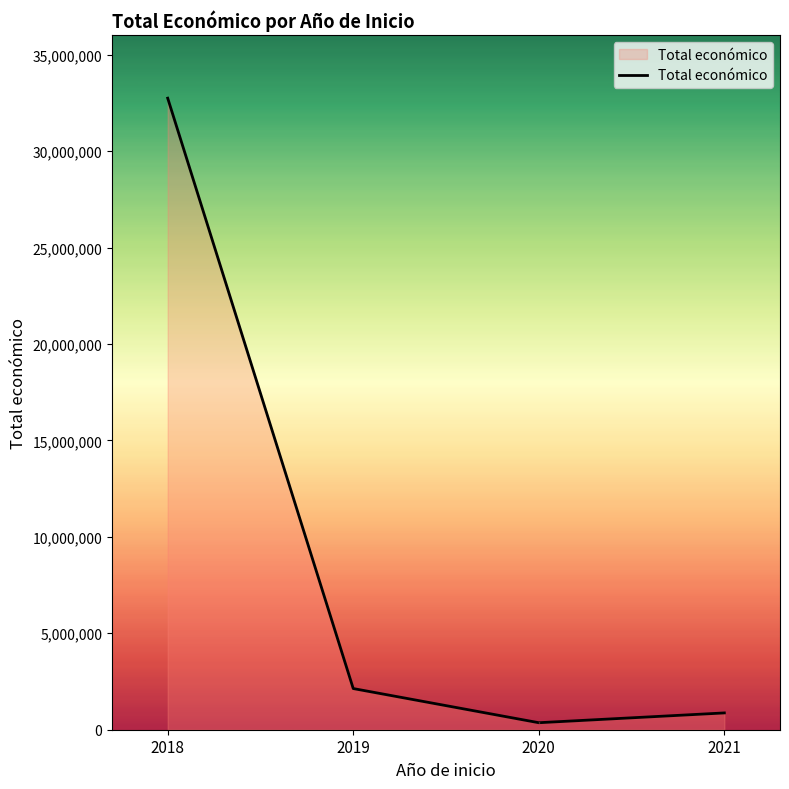

What is the average value?

9028670